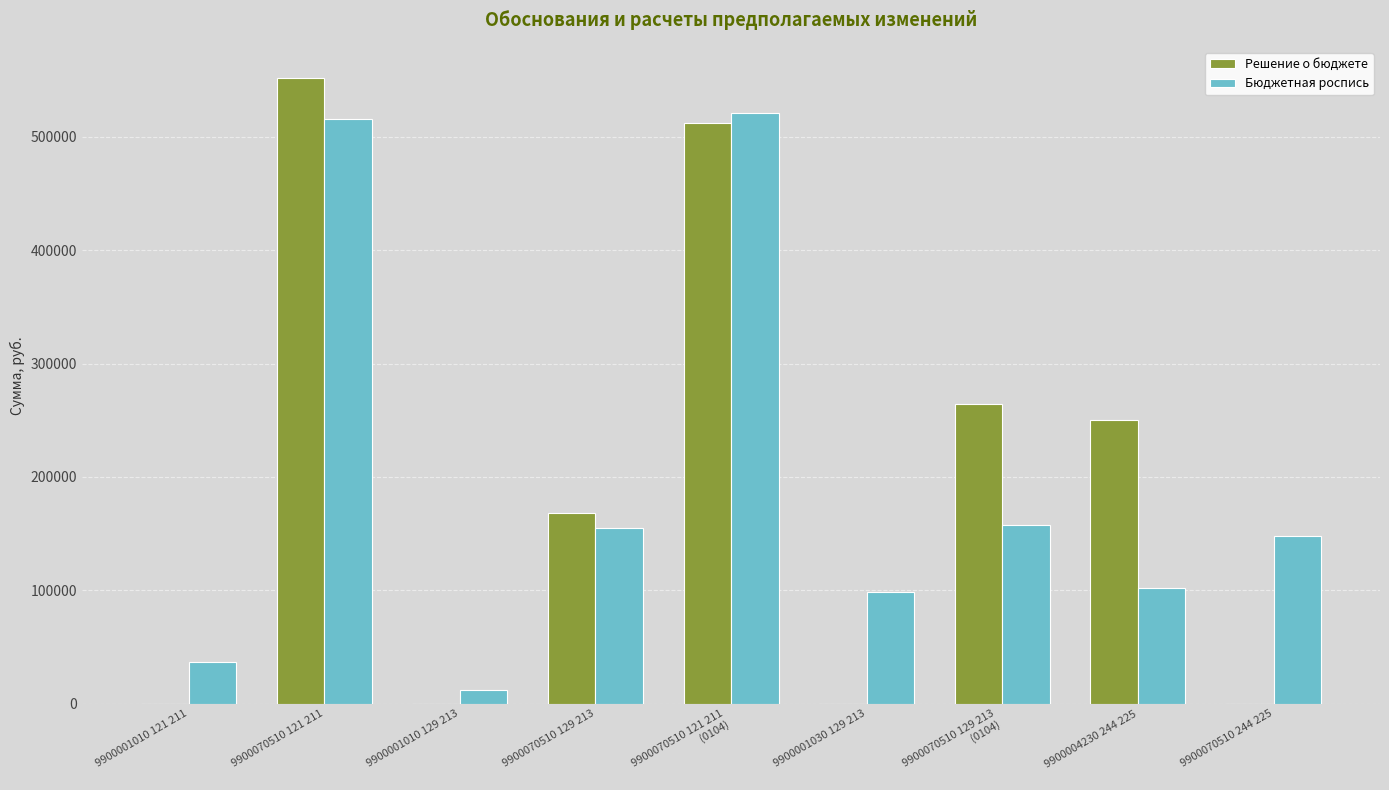

Are the bars grouped side by side (vs. stacked)?

Yes